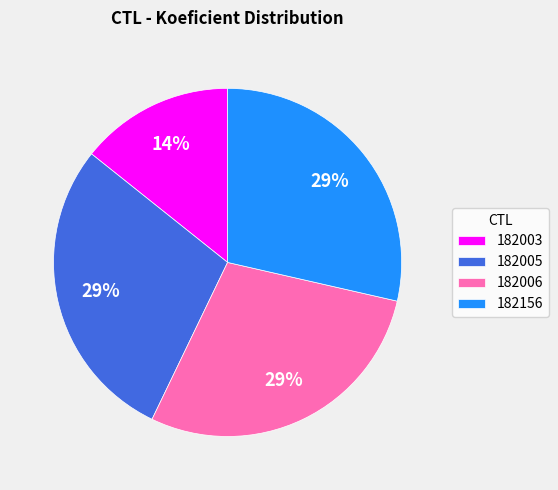

Does 182005 represent more than half of the total?

No